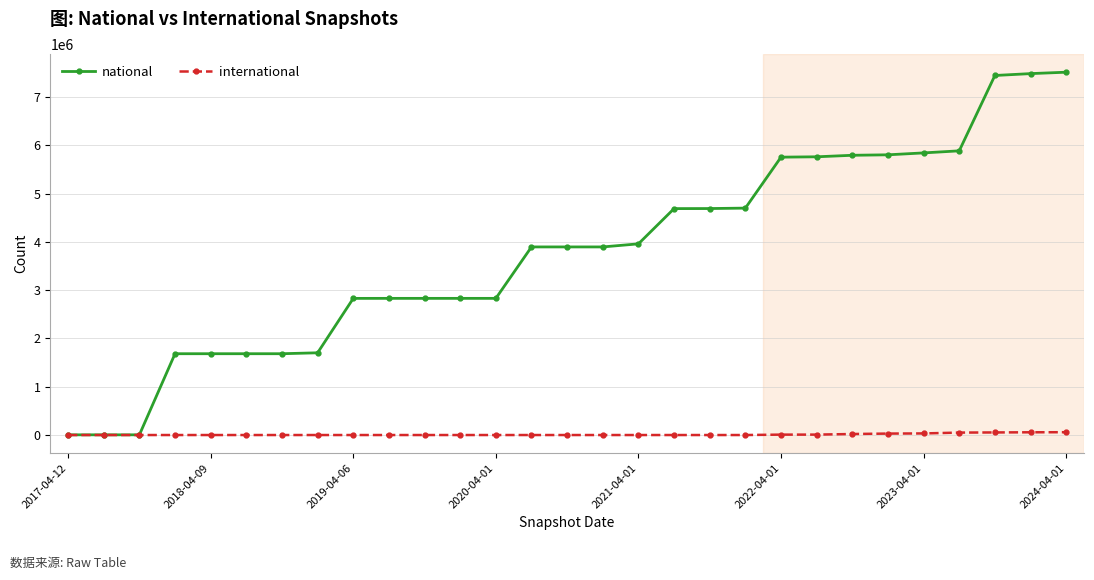

Which series has the largest range (max minus min)?

national